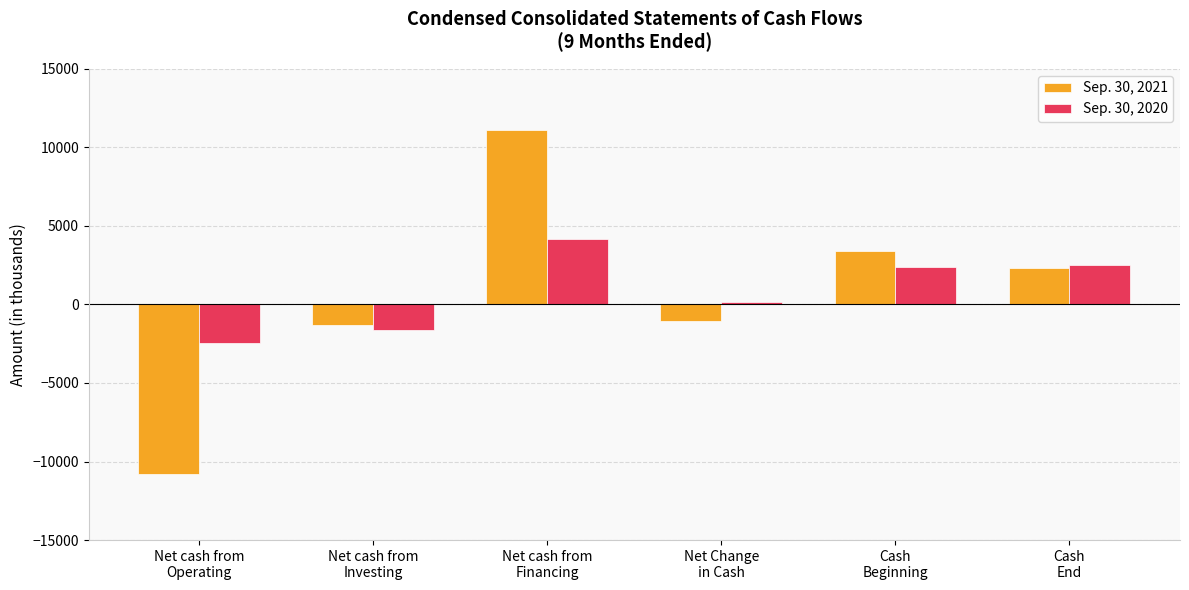

What is the value of the Sep. 30, 2020 bar at the 1st from the left?

-2475